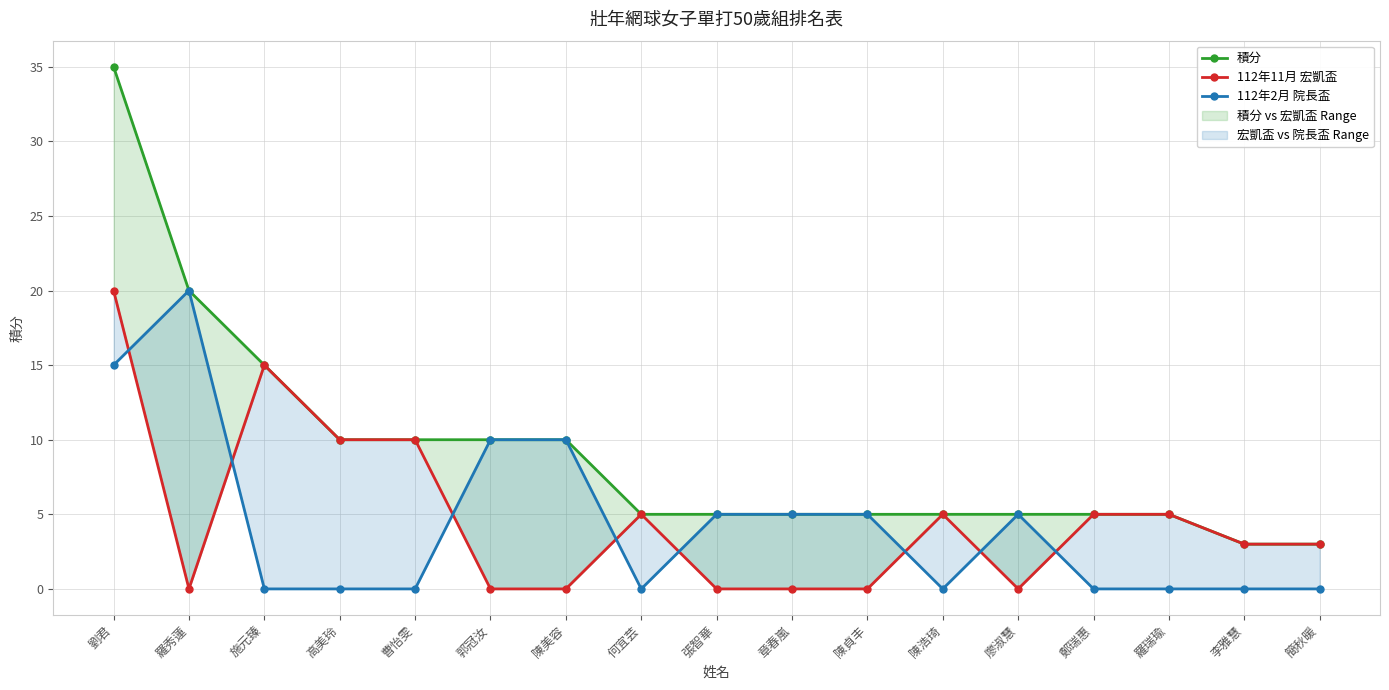

What is the value of the 112年2月 院長盃 point at the 9th from the left?

5